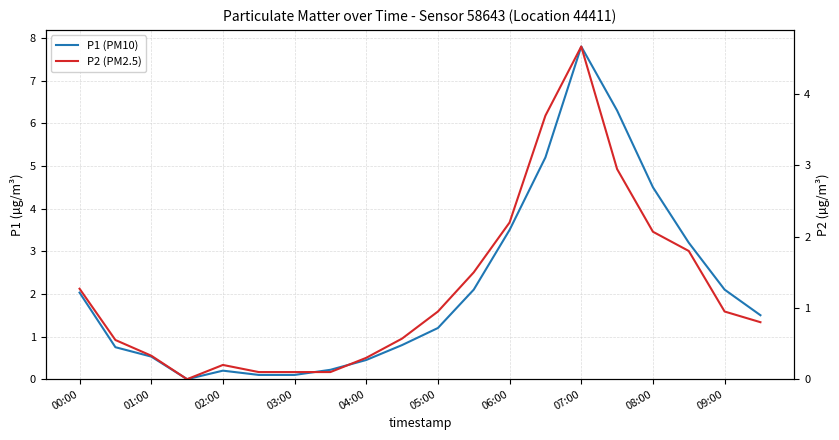

How many categories are shown in the chart?

20